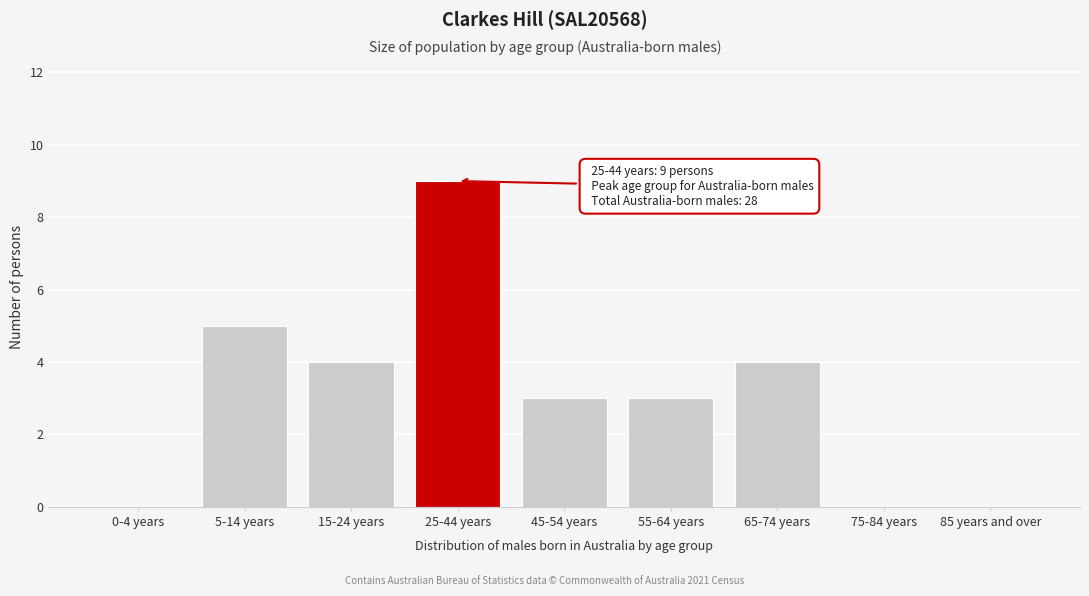

Reading left to right, transcribe all the data shown in this chart.

0-4 years=0	5-14 years=5	15-24 years=4	25-44 years=9	45-54 years=3	55-64 years=3	65-74 years=4	75-84 years=0	85 years and over=0